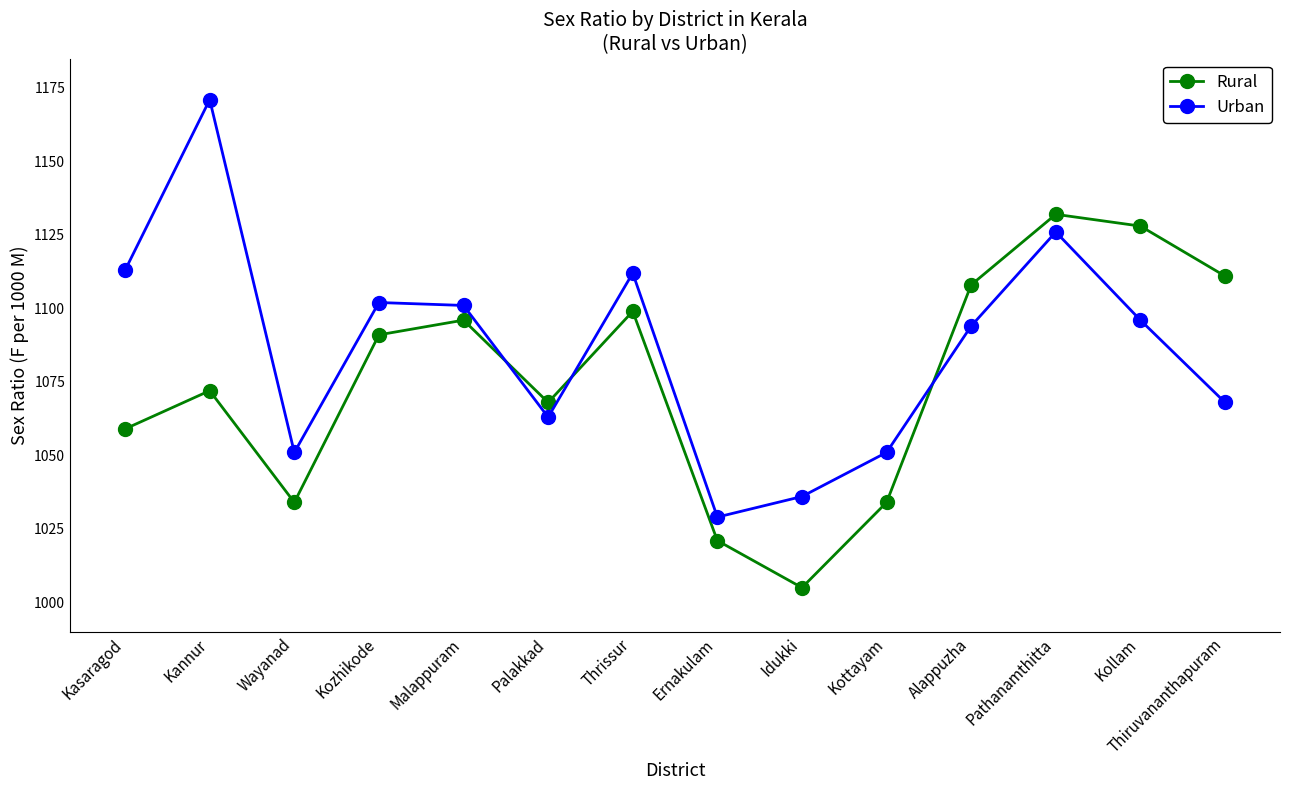

The value of Urban at Kollam is 563. True or false?

False